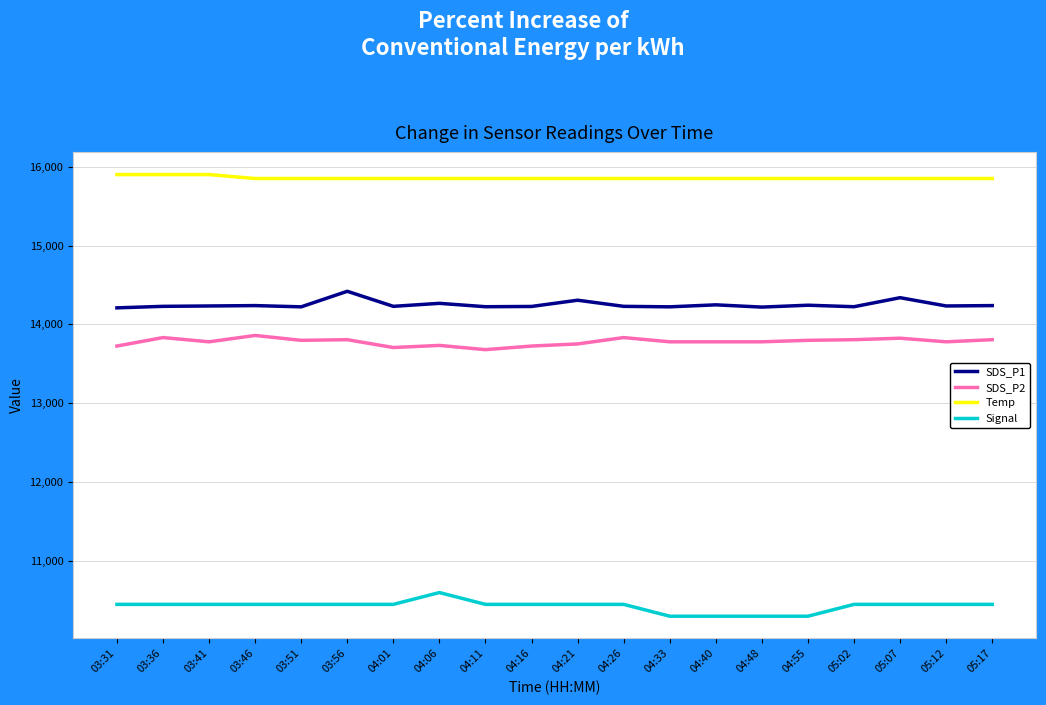

What is the difference between the highest and lowest values at 04:33?

5550.0